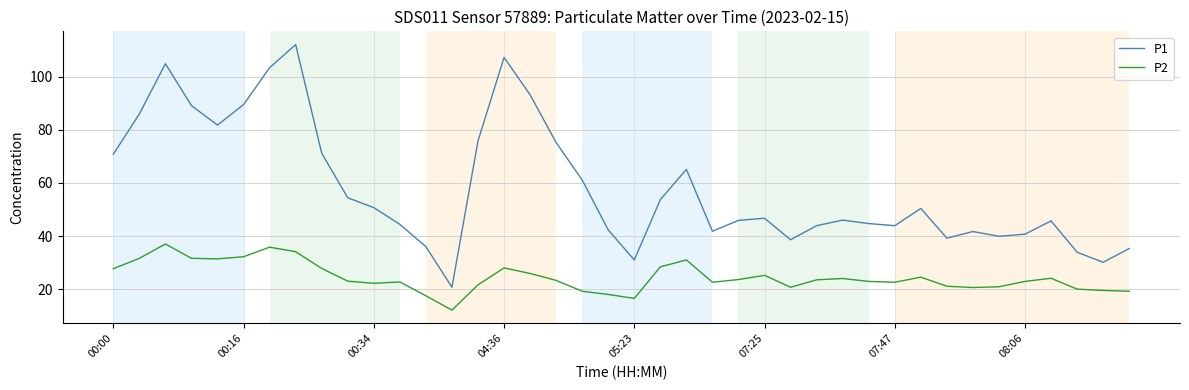

True or false: P1 and P2 intersect in this chart.

False